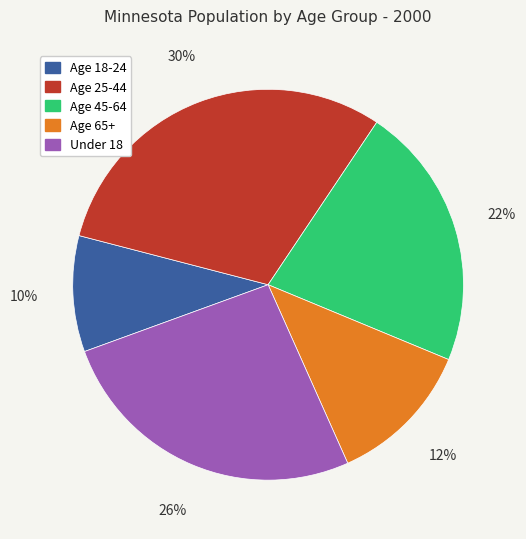

Is the sum of Age 18-24 and Under 18 greater than half?

No